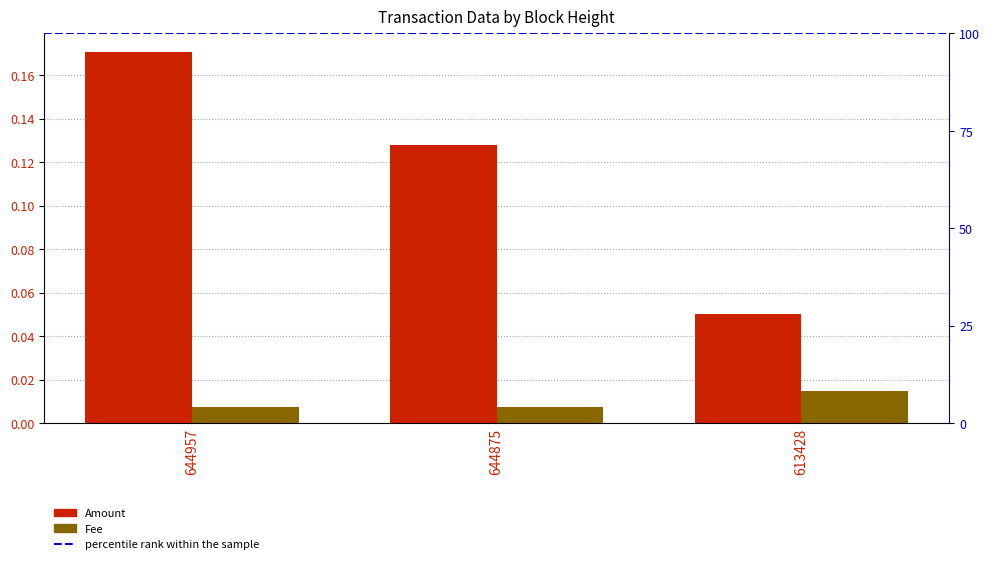

The Amount series shows 0.3 at 644957. True or false?

False